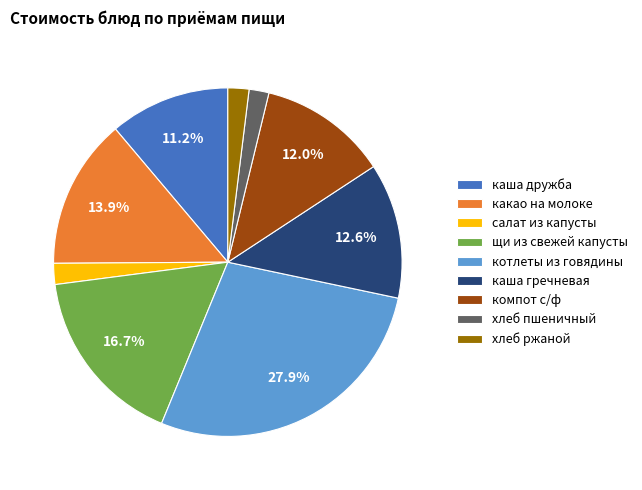

Does any single category account for the majority?

No